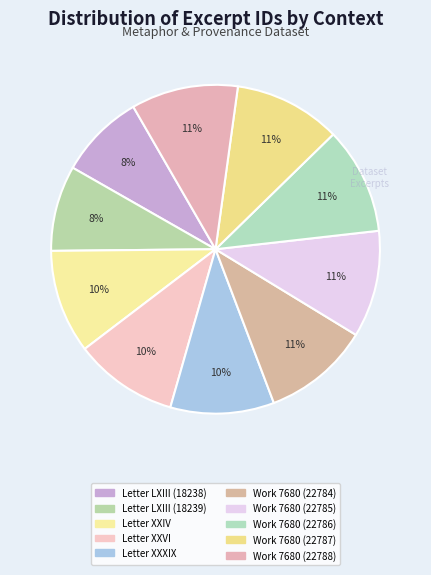

Is Letter LXIII (18238) the majority of the pie?

No